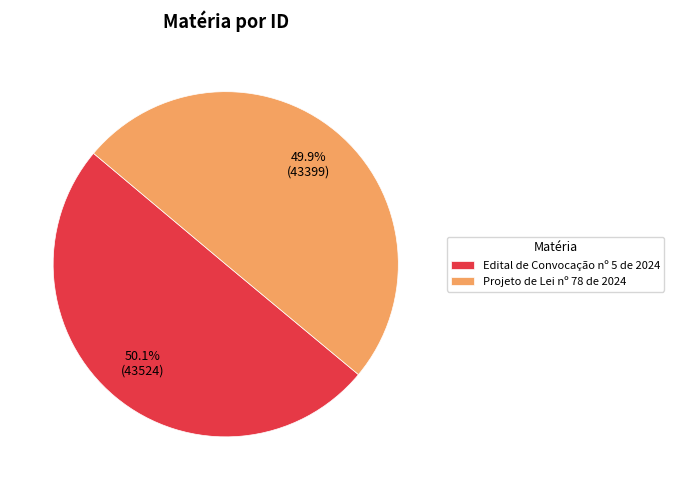

Approximately how many times larger is the value at Projeto de Lei nº 78 de 2024 compared to Edital de Convocação nº 5 de 2024?

1.0